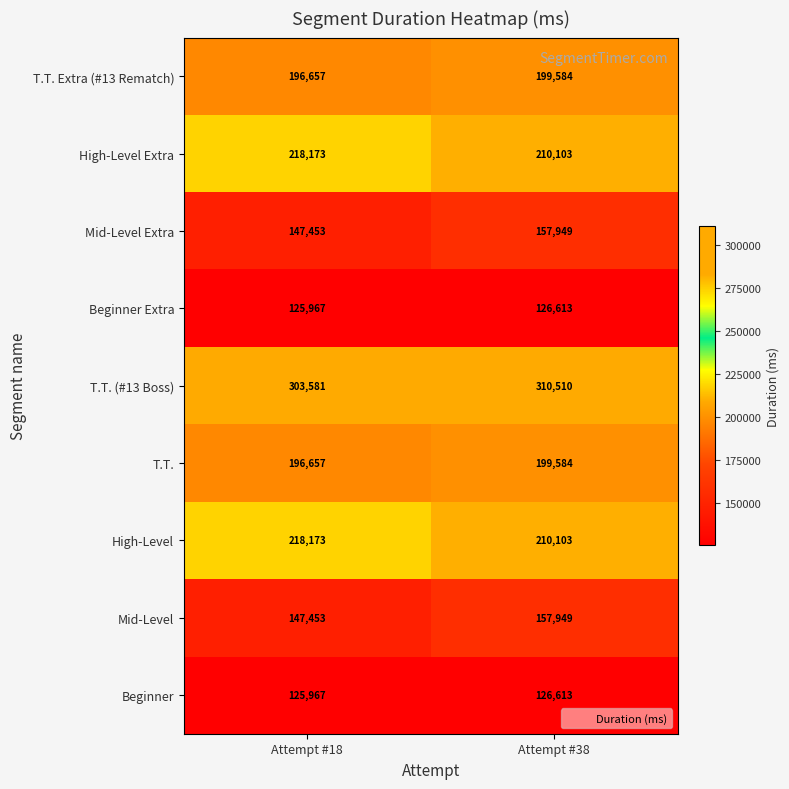

What is the greatest value displayed?

310510